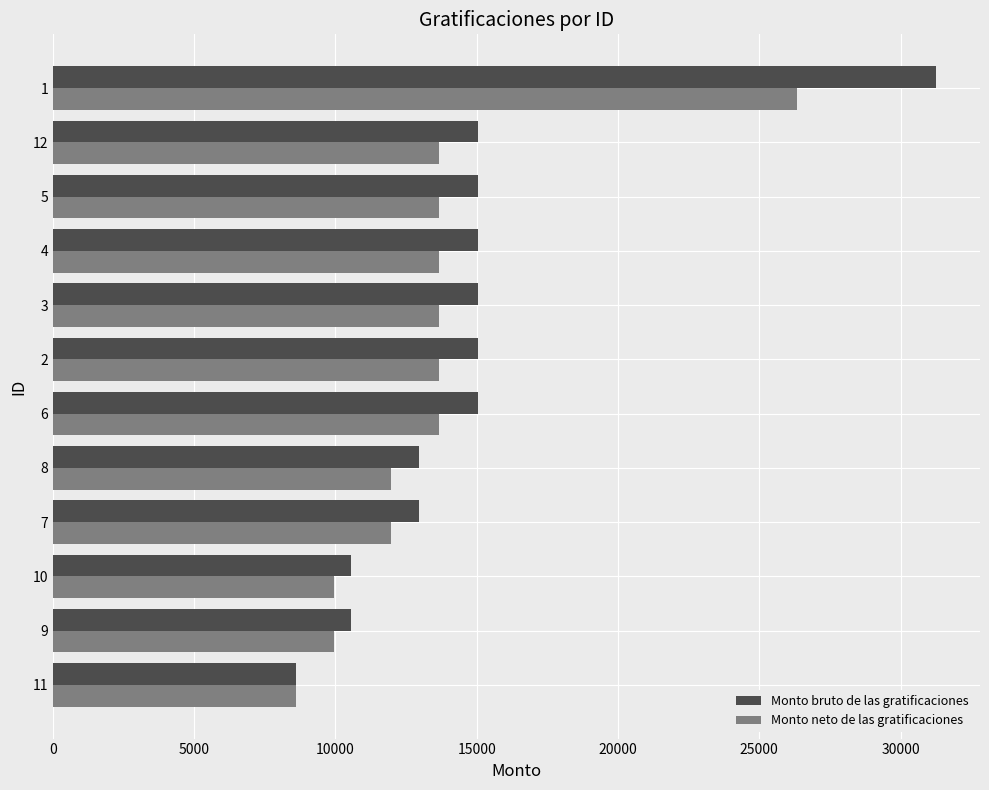

Rank the series by their maximum value, from lowest to highest.

Monto neto de las gratificaciones, Monto bruto de las gratificaciones